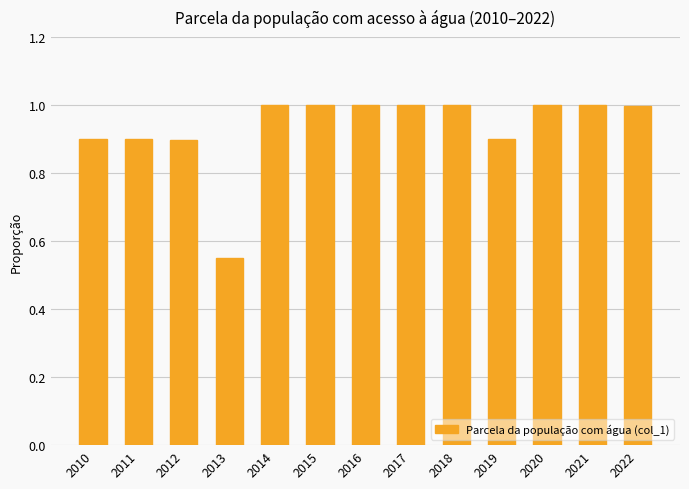

What is the change in value from 2012 to 2016?

+0.1